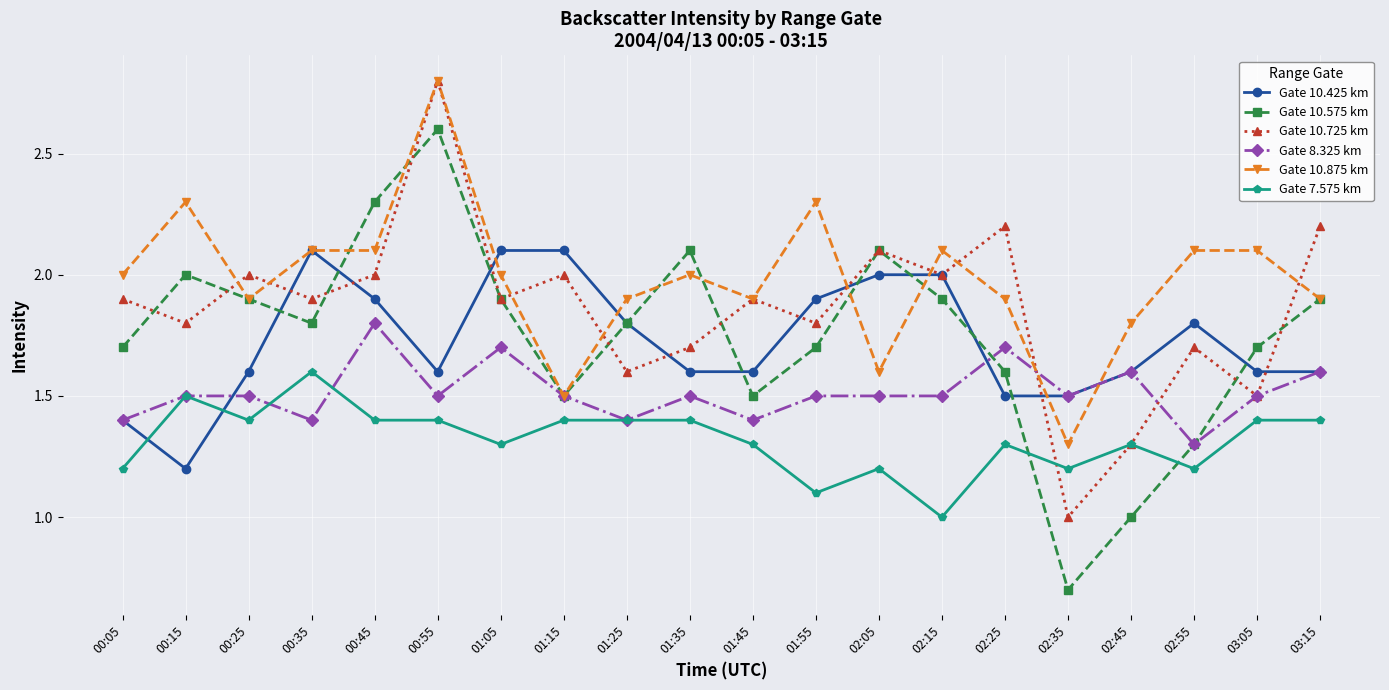

What is the greatest value displayed?

2.8